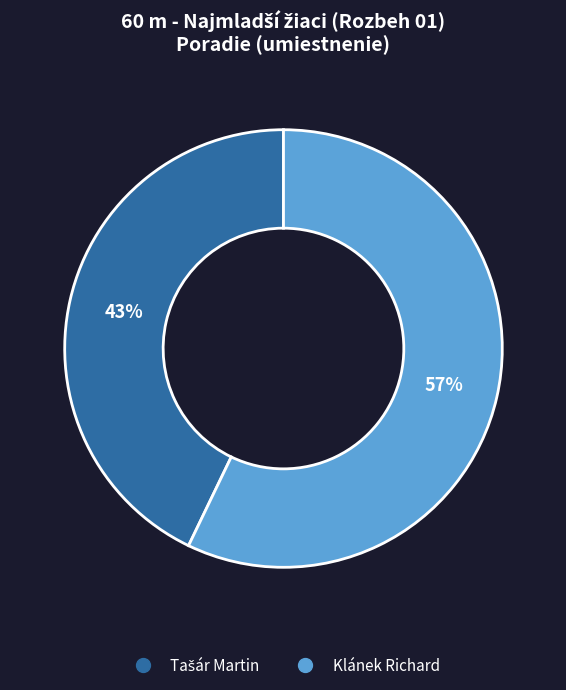

Which slice is the largest?

Klánek Richard